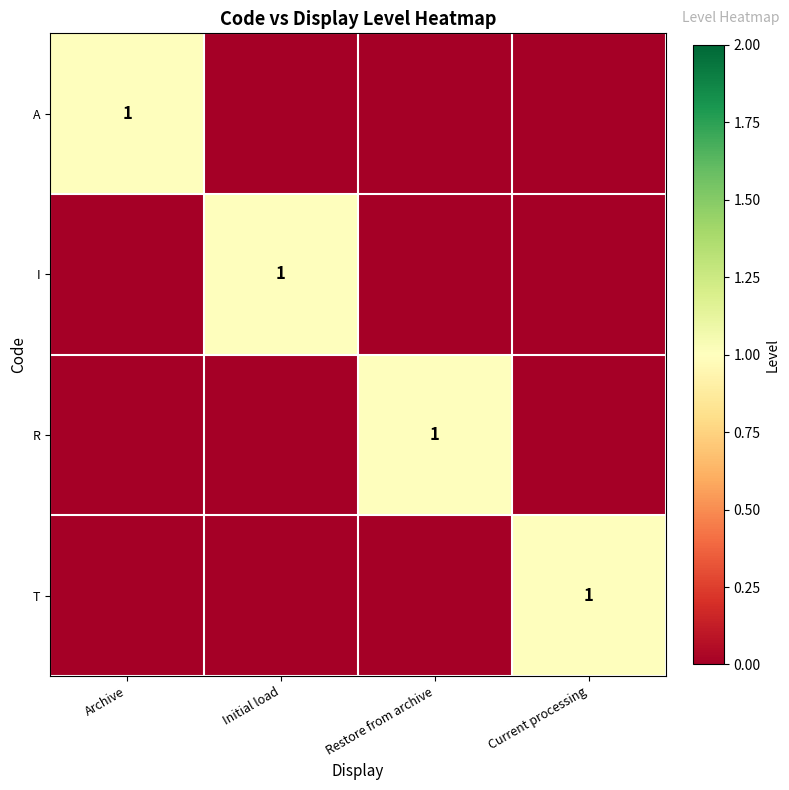

At which category is the sum across all series the highest?

Archive